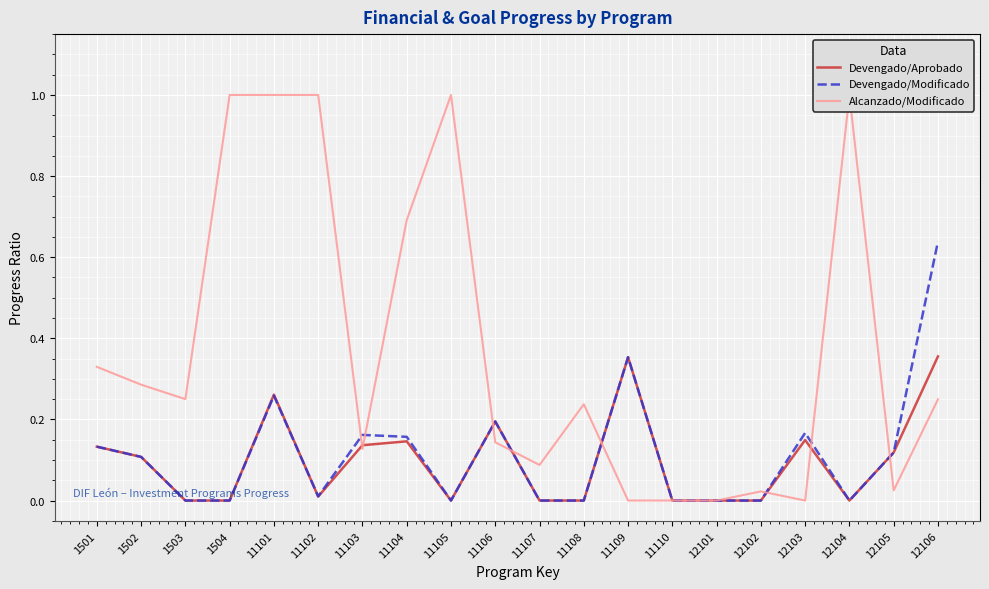

At which category is the sum across all series the highest?

11101